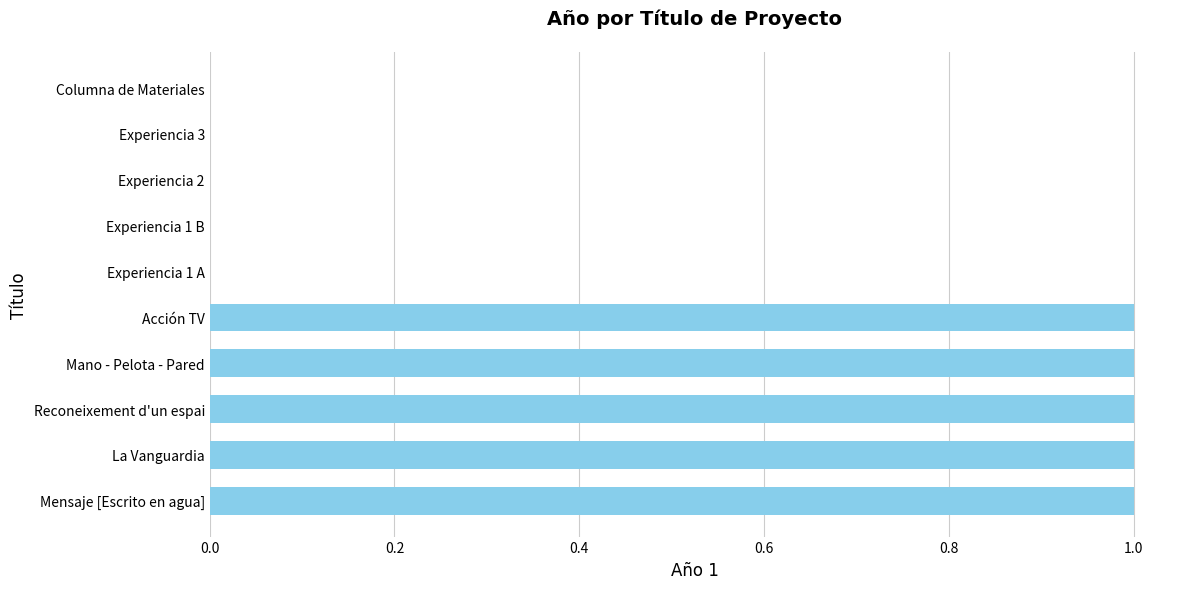

What is the sum of all values?

5